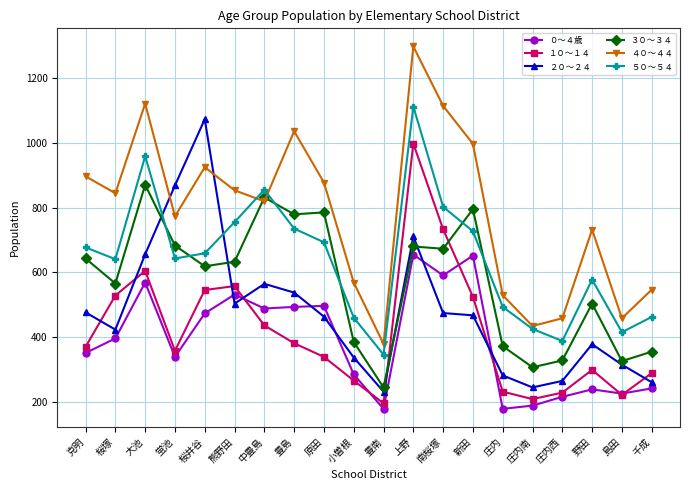

The ４０～４４ series shows 530 at 庄内. True or false?

True